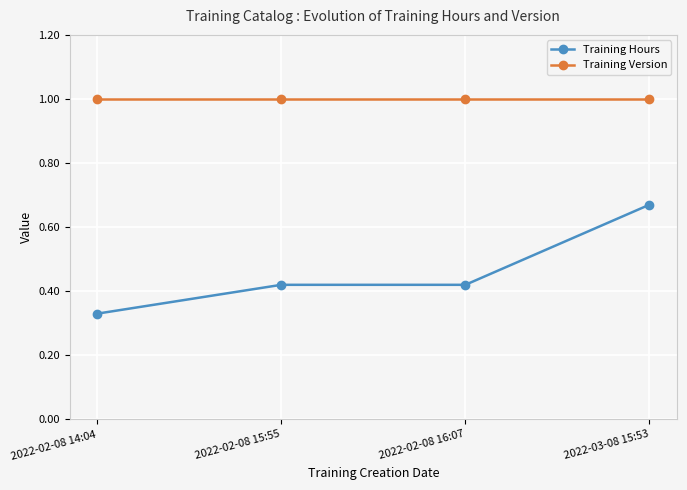

True or false: Training Version has more than 2 points higher than both neighbors.

False